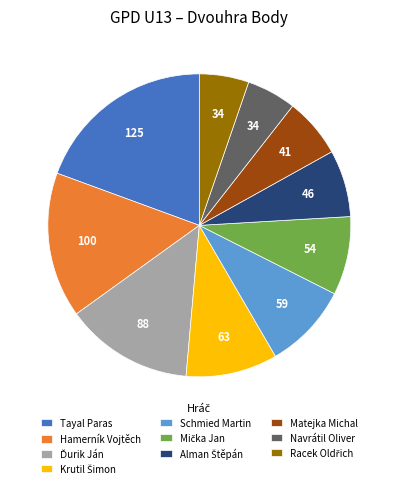

What is the largest slice in the pie chart?

Tayal Paras